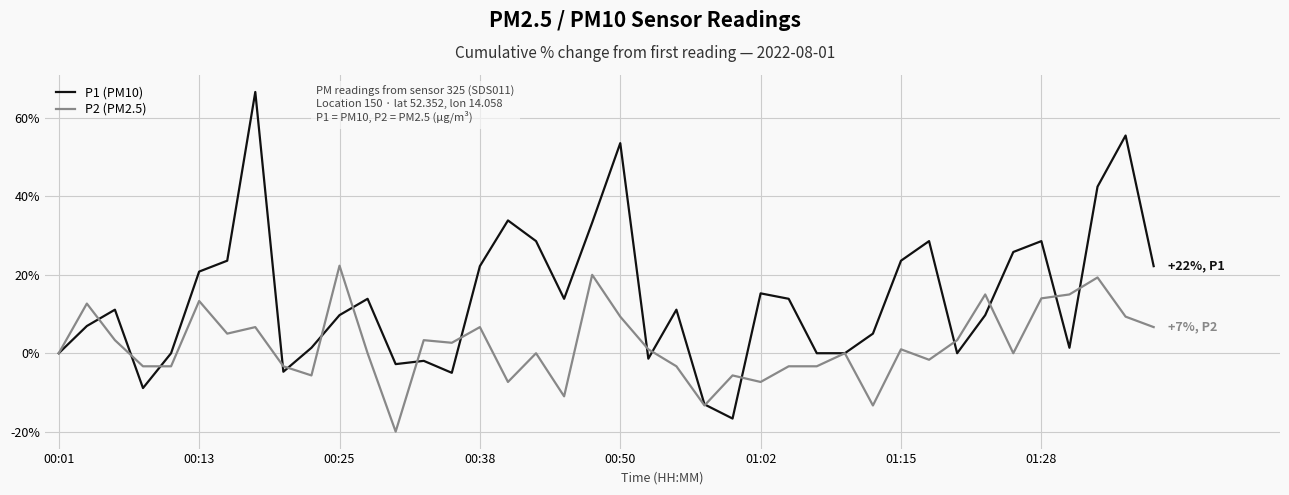

What is the difference between the maximum and minimum values in the P2 (PM2.5) series?

42.3